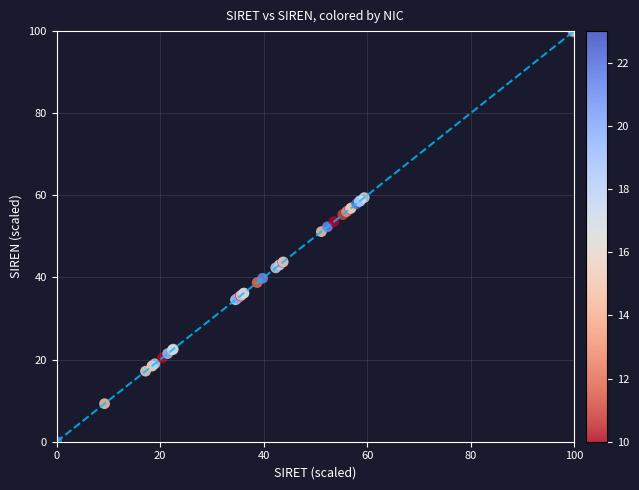

What Y value in the scatter plot is closest to 50?

51.2